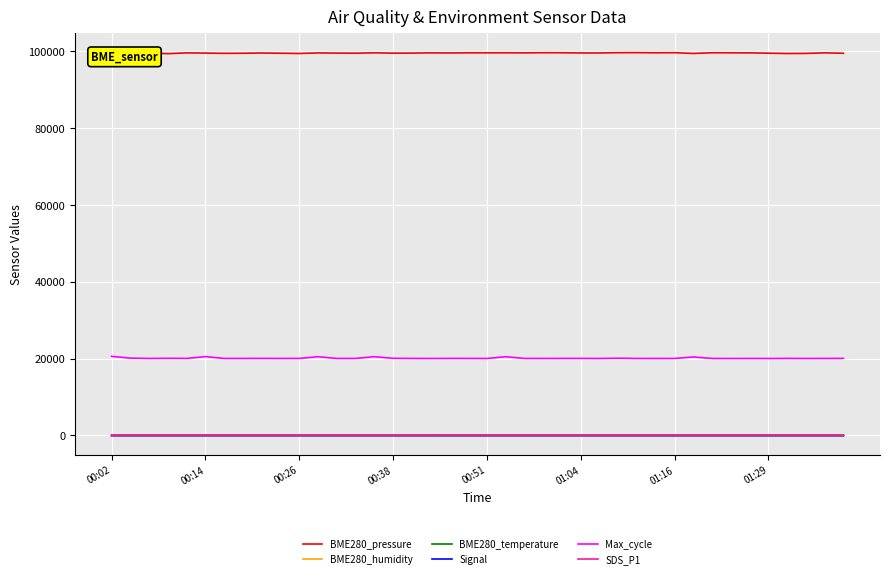

What is the greatest value displayed?

99643.0